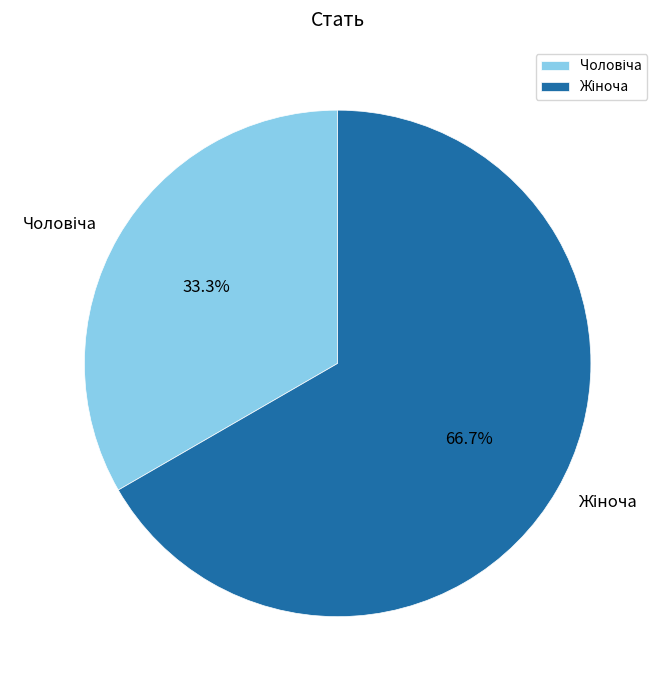

Count the number of slices in the pie.

2